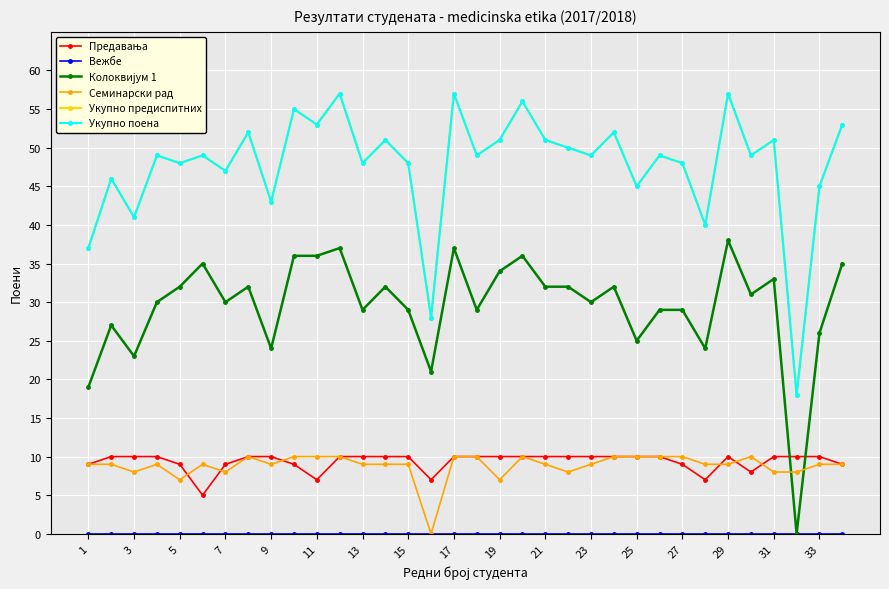

Does the chart have visible grid lines?

Yes